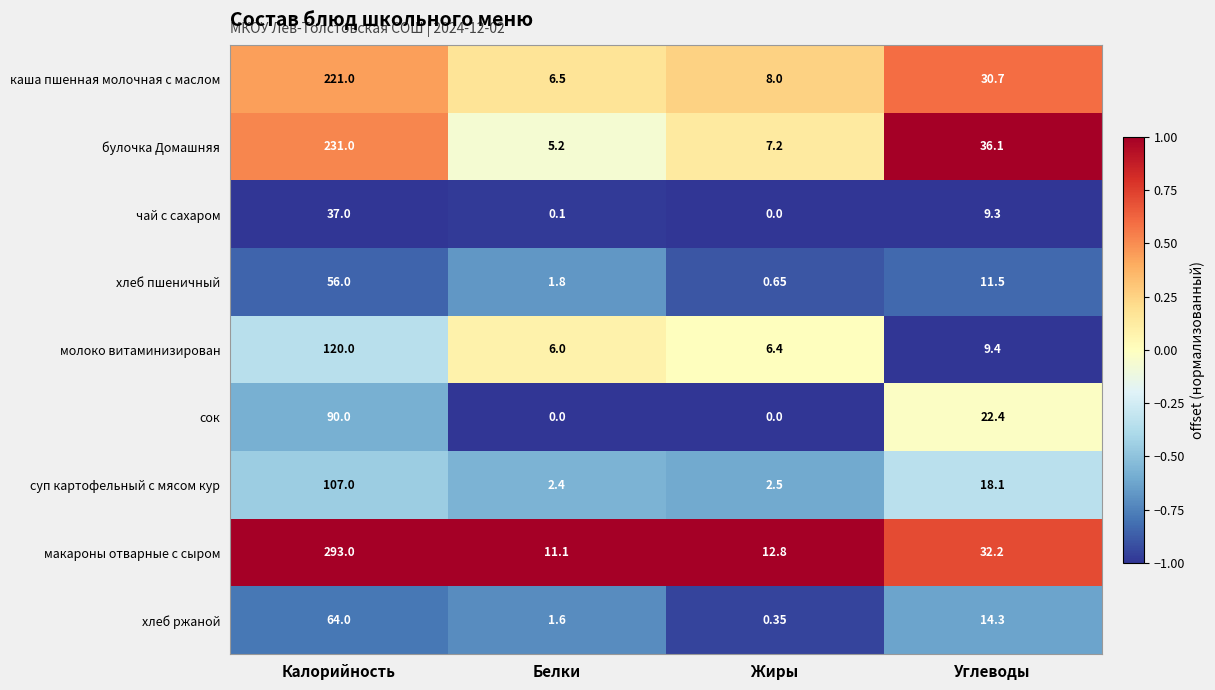

How many categories are shown in the chart?

4